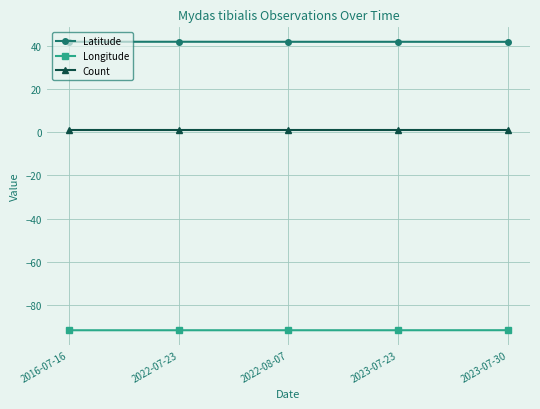

The Longitude series shows -91.5 at 2023-07-30. True or false?

True